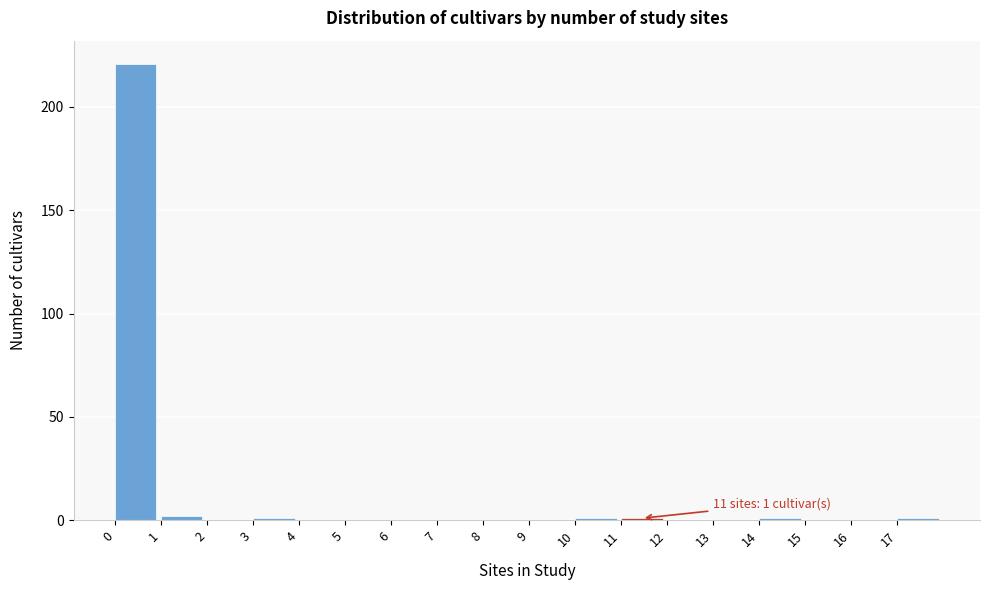

Which range on the x-axis has the tallest bar?

0 to 1